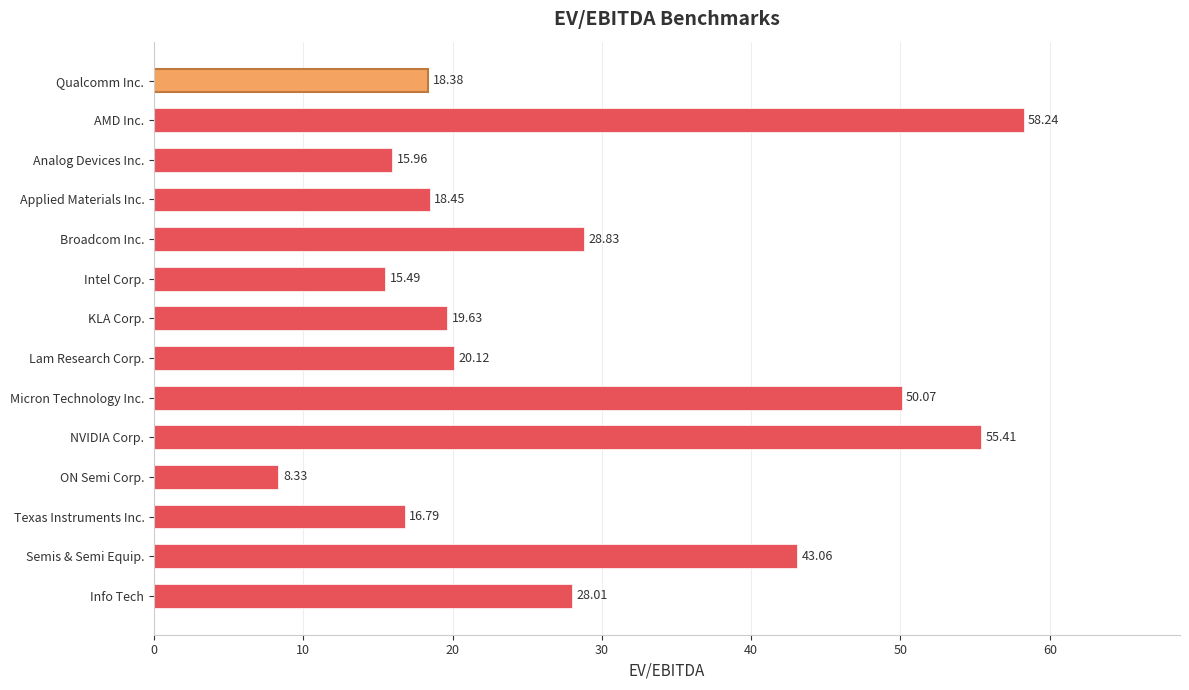

What is the ratio of the value at Texas Instruments Inc. to the value at Broadcom Inc.?

0.6